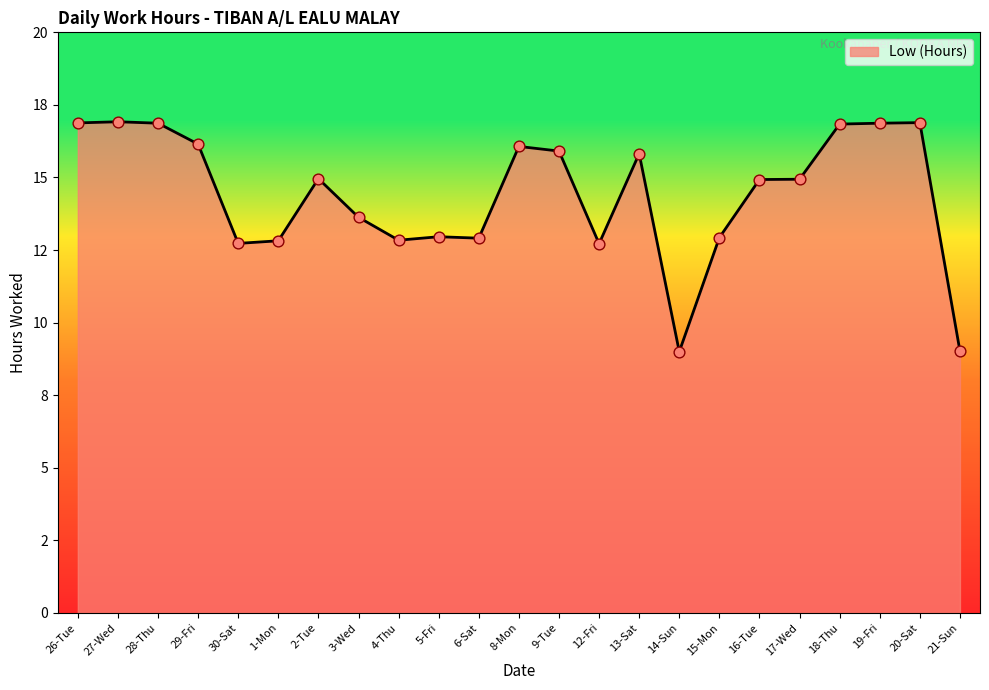

Which has a higher value, 17-Wed or 18-Thu?

18-Thu